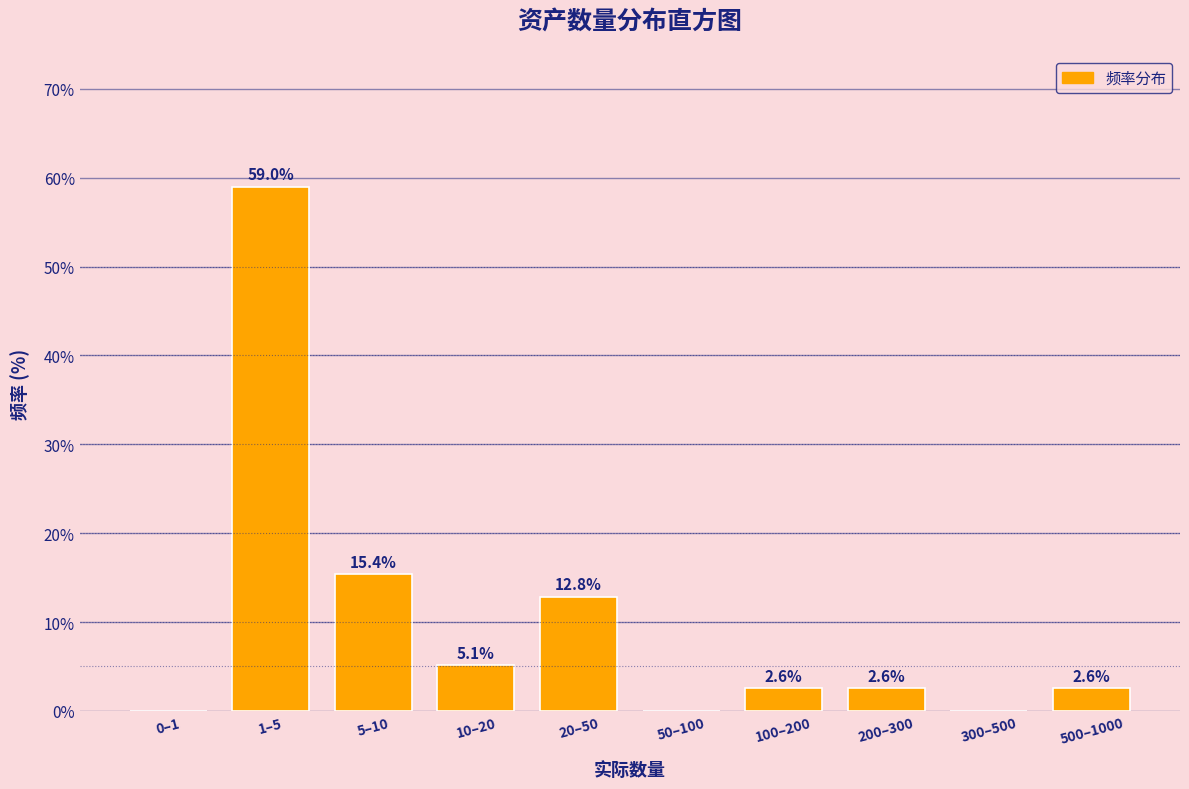

Reading left to right, what are all the values shown in this chart?

0–1=0.0	1–5=59.0	5–10=15.4	10–20=5.1	20–50=12.8	50–100=0.0	100–200=2.6	200–300=2.6	300–500=0.0	500–1000=2.6